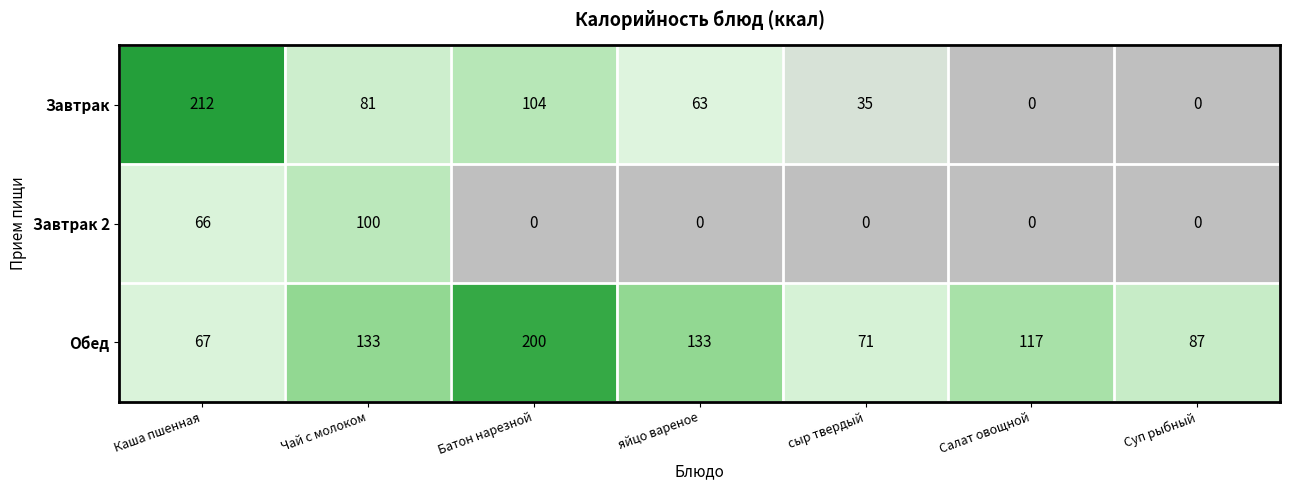

Reading right to left, what are all the values shown in this chart?

Завтрак: 0	0	35	63	104	81	212
Завтрак 2: 0	0	0	0	0	100	66
Обед: 87	117	71	133	200	133	67